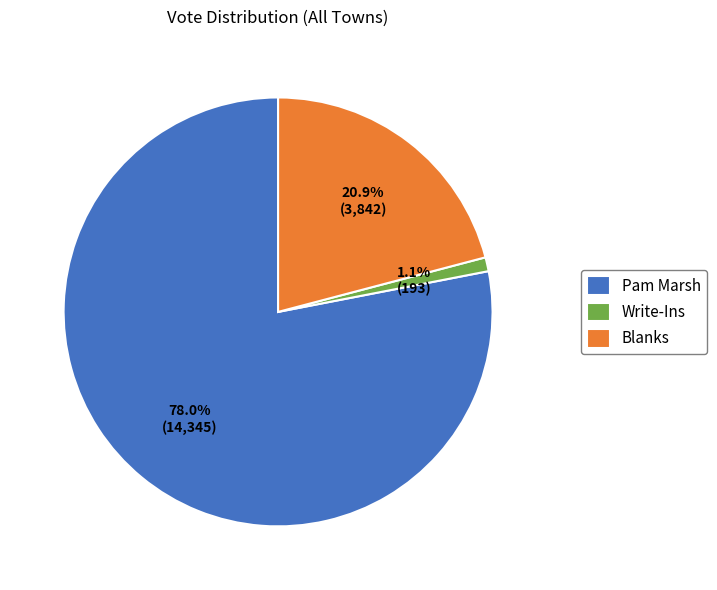

What portion of the pie excludes Blanks?

79.1%